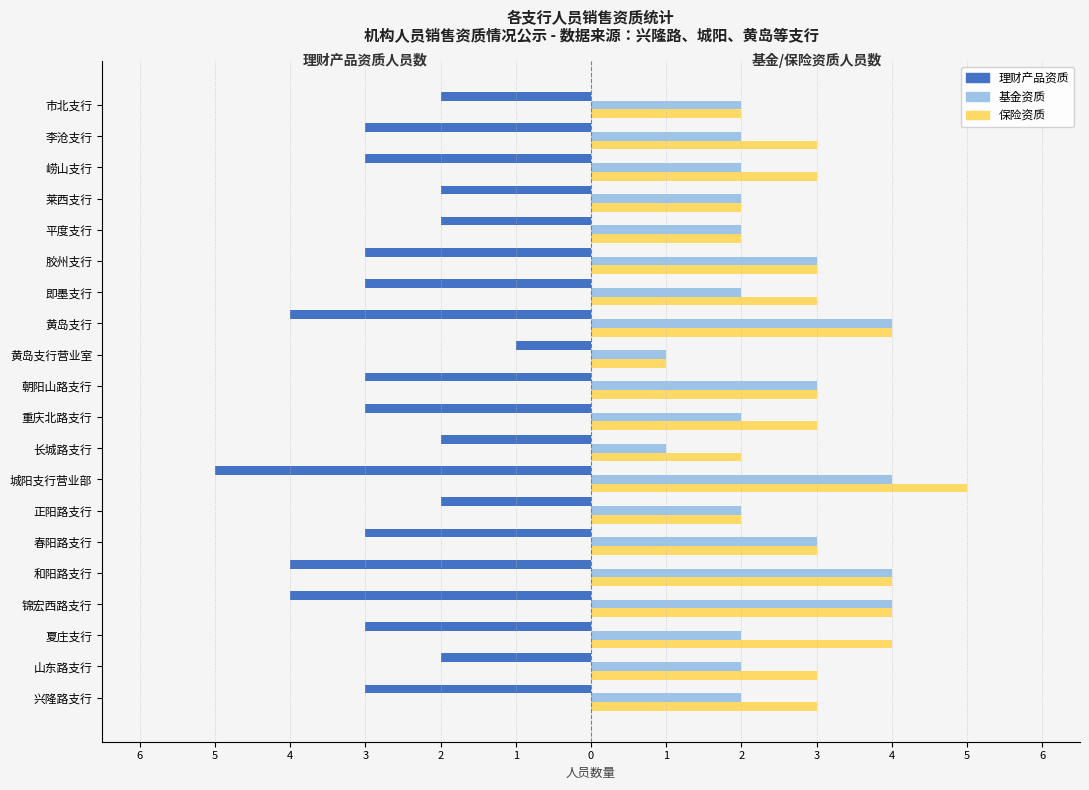

What are all the series names shown in the legend?

理财产品资质, 基金资质, 保险资质